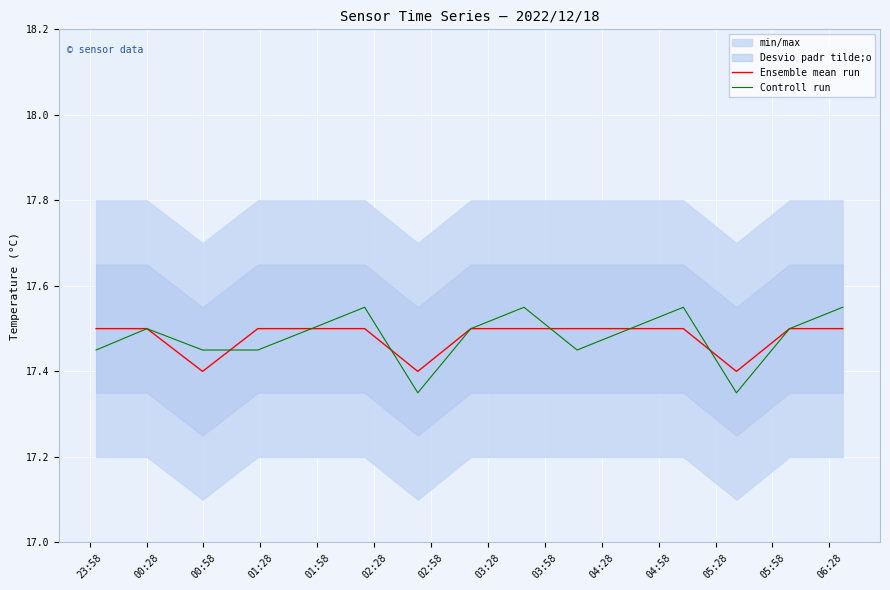

What is the value of the Ensemble mean run point at the 5th from the left?

17.5